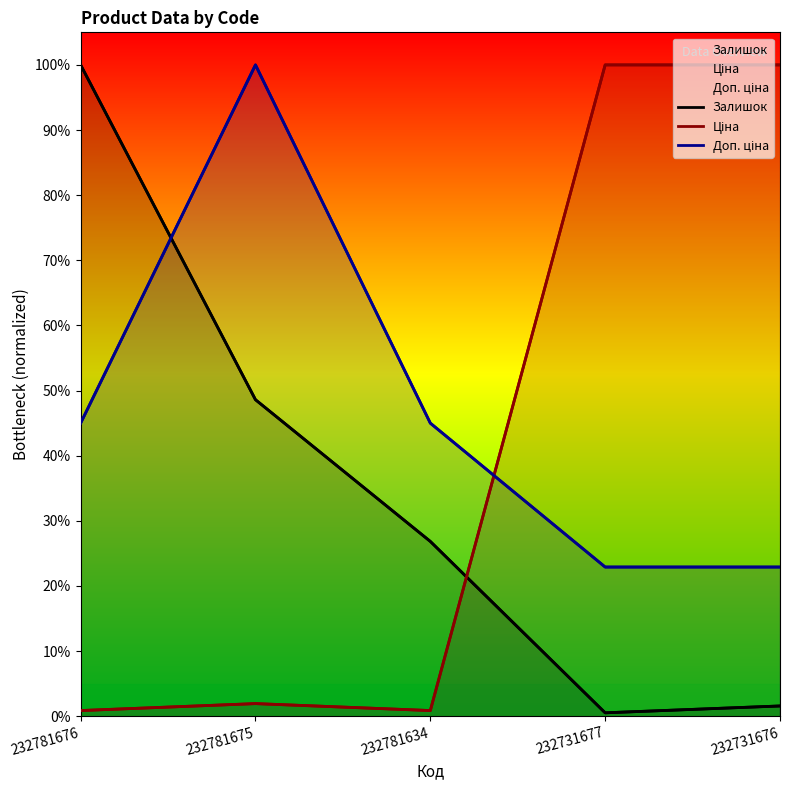

What are all the series names shown in the legend?

Залишок, Ціна, Доп. ціна